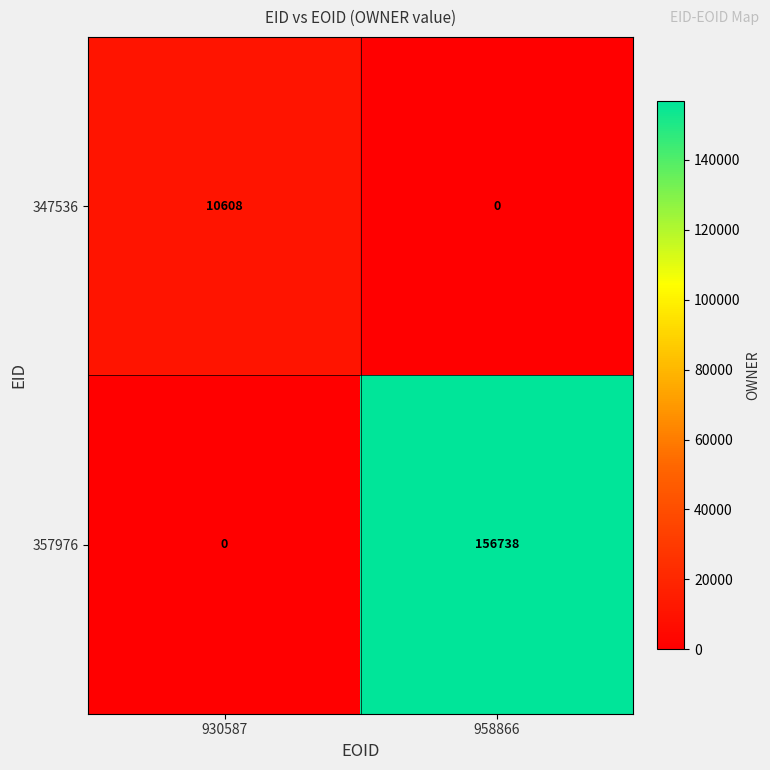

At which label does 347536 reach its peak?

930587